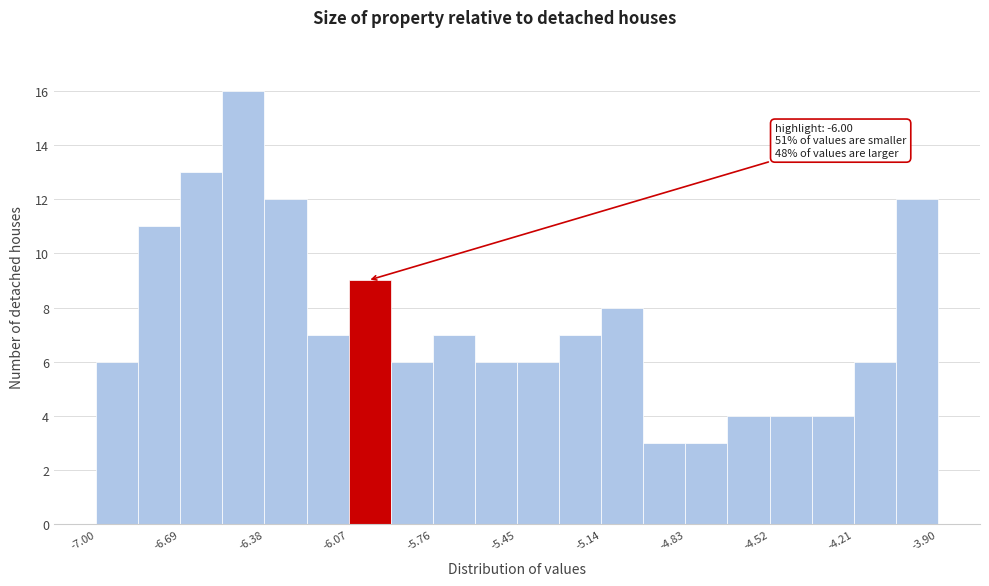

Read against the x-axis, roughly where is the centre of the tallest bar?

-6.45